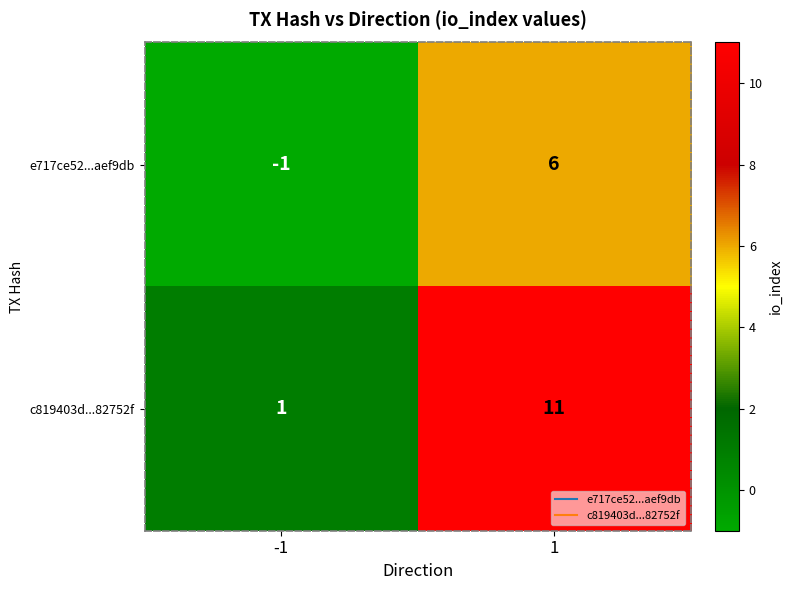

Which series has the largest total across all categories?

c819403d...82752f